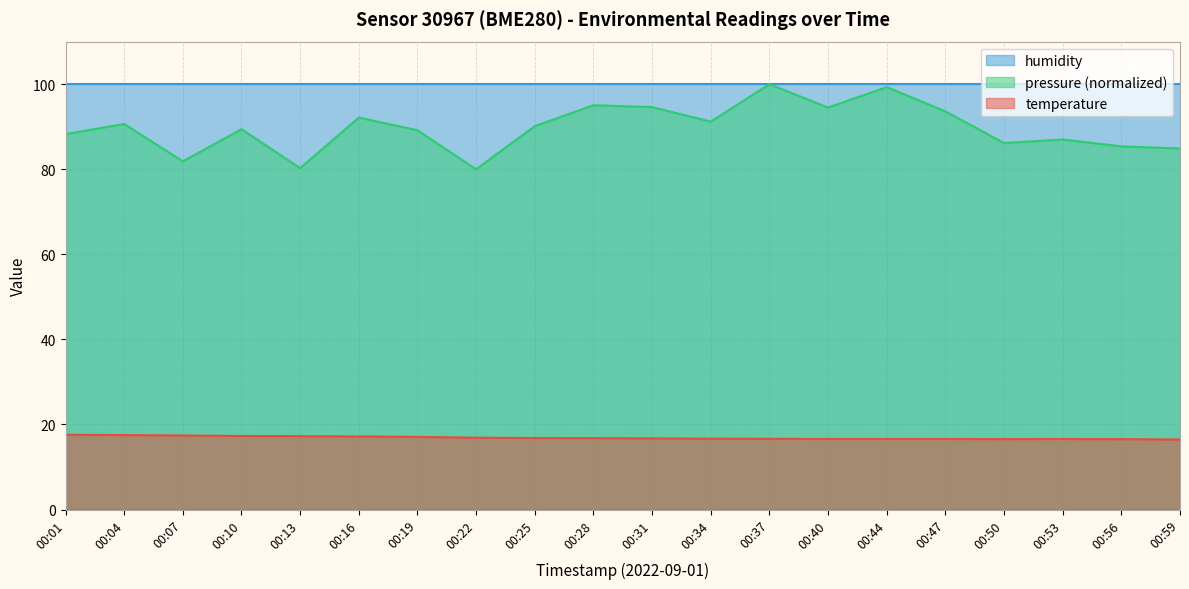

Which has a higher value, 00:28 or 00:56?

00:28